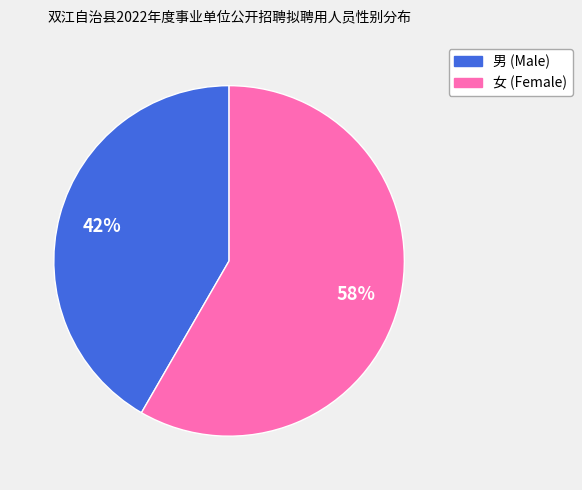

To the nearest percent, what is the combined percentage of 男 and 女?

100%